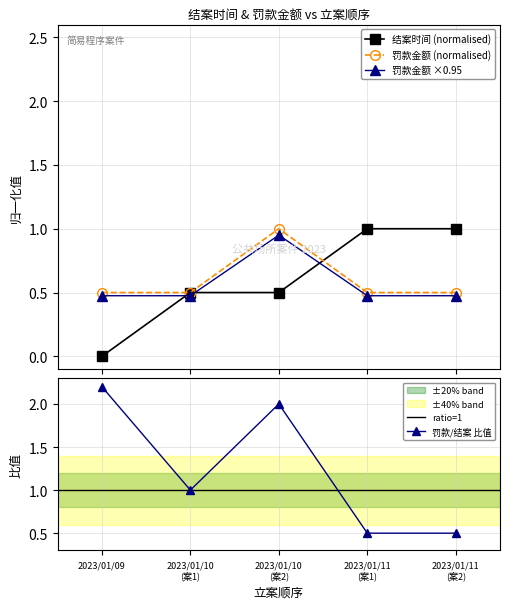

Which series has the largest total across all categories?

结案时间